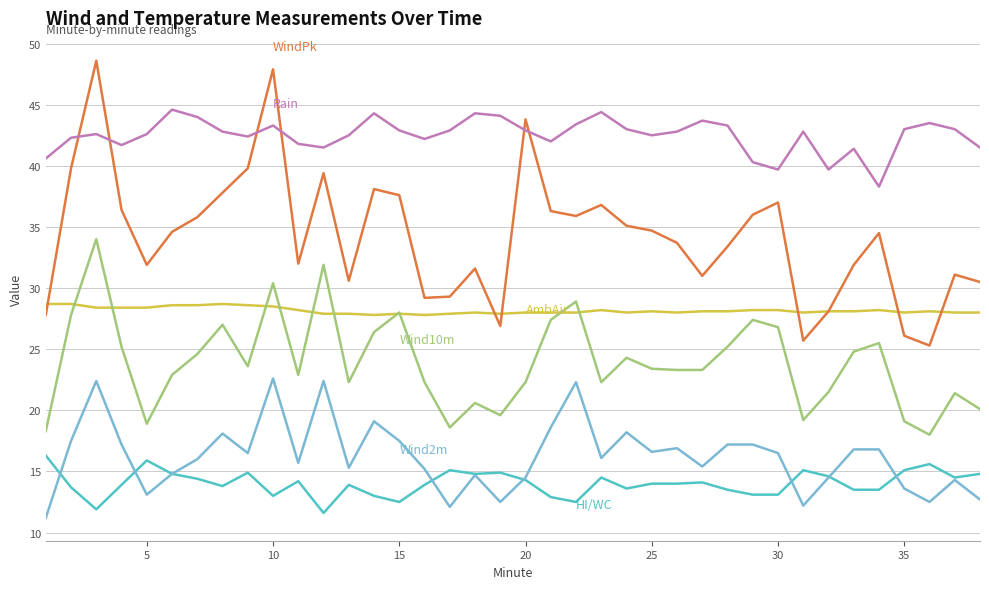

What is the minimum value shown in the chart?

11.2